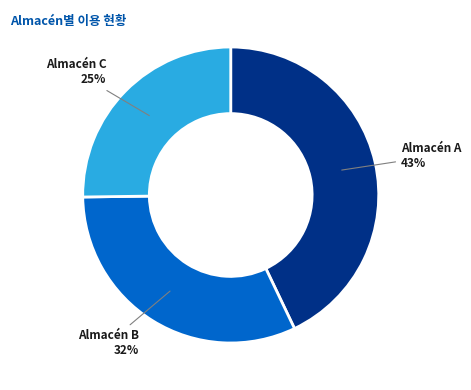

How many segments does this pie chart have?

3